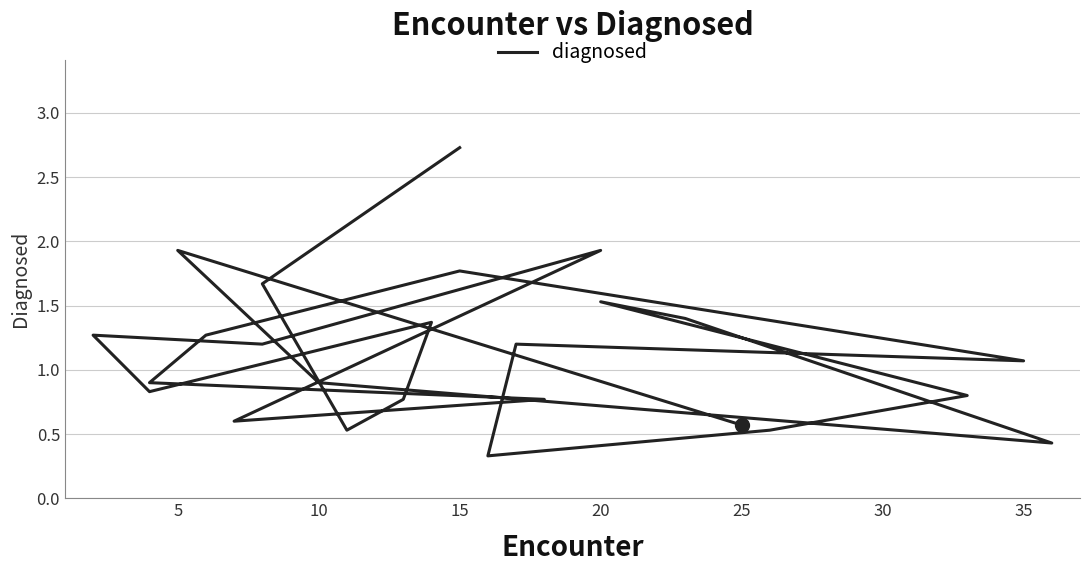

Does the chart display data point markers on the line(s)?

No